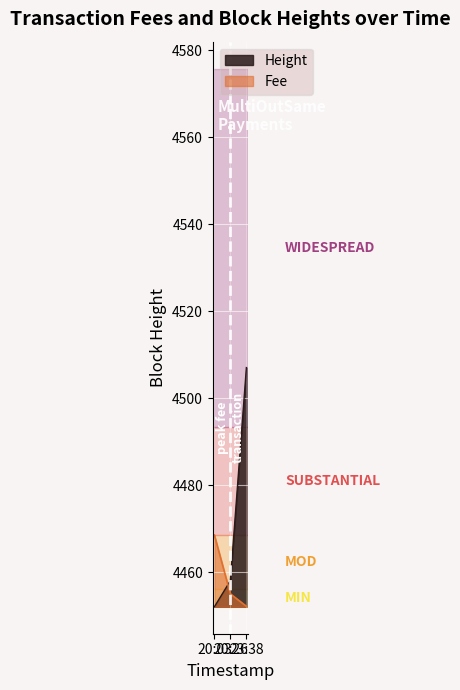

What position from the left is 20:03?

1